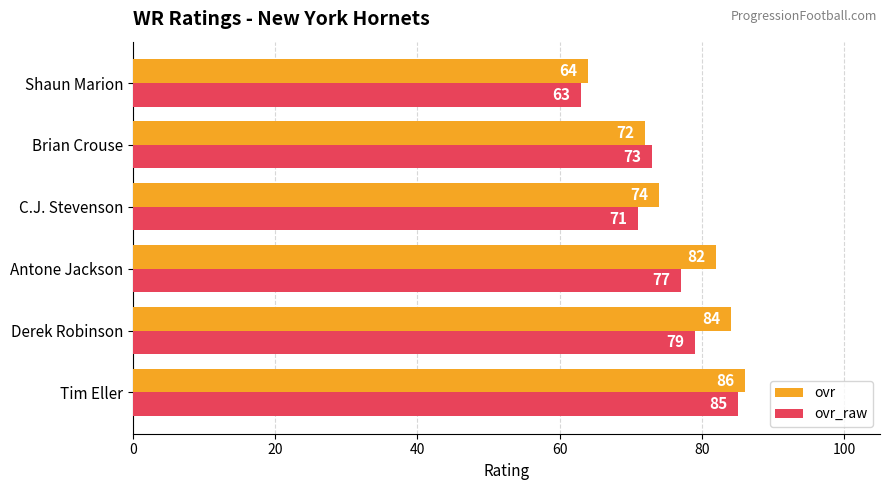

List the labels in order of ovr value, largest first.

Tim Eller, Derek Robinson, Antone Jackson, C.J. Stevenson, Brian Crouse, Shaun Marion